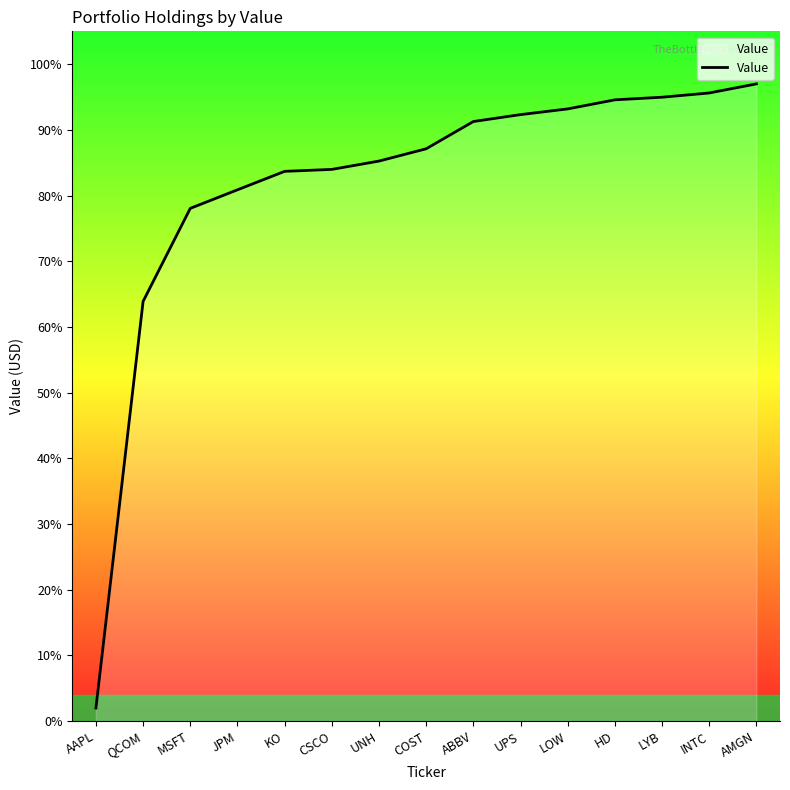

What is the sum of the values at KO and LYB?

86564002.2